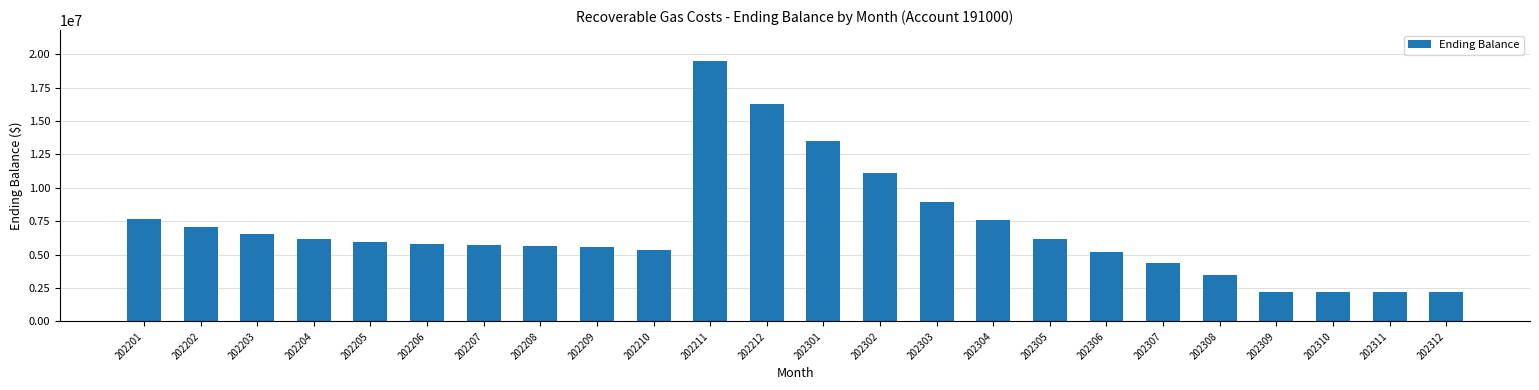

What is the sum of the values at 202208 and 202211?

25118196.2